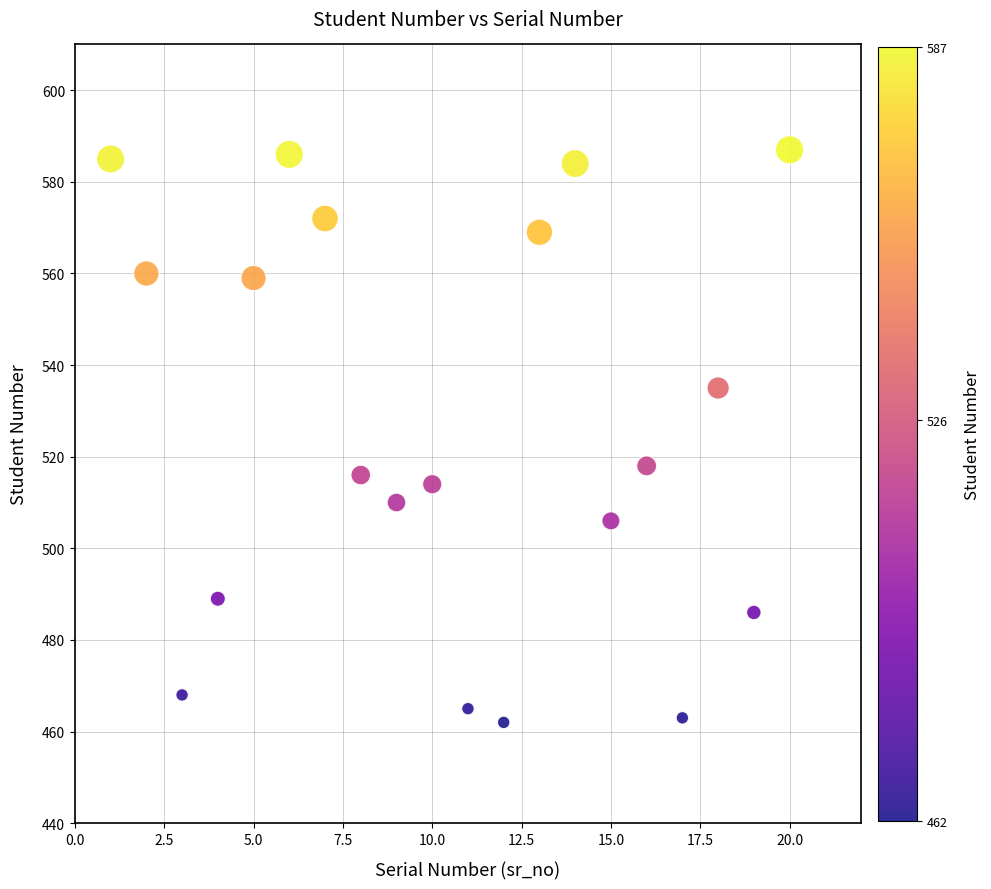

What is the range of Y values (max minus min)?

125